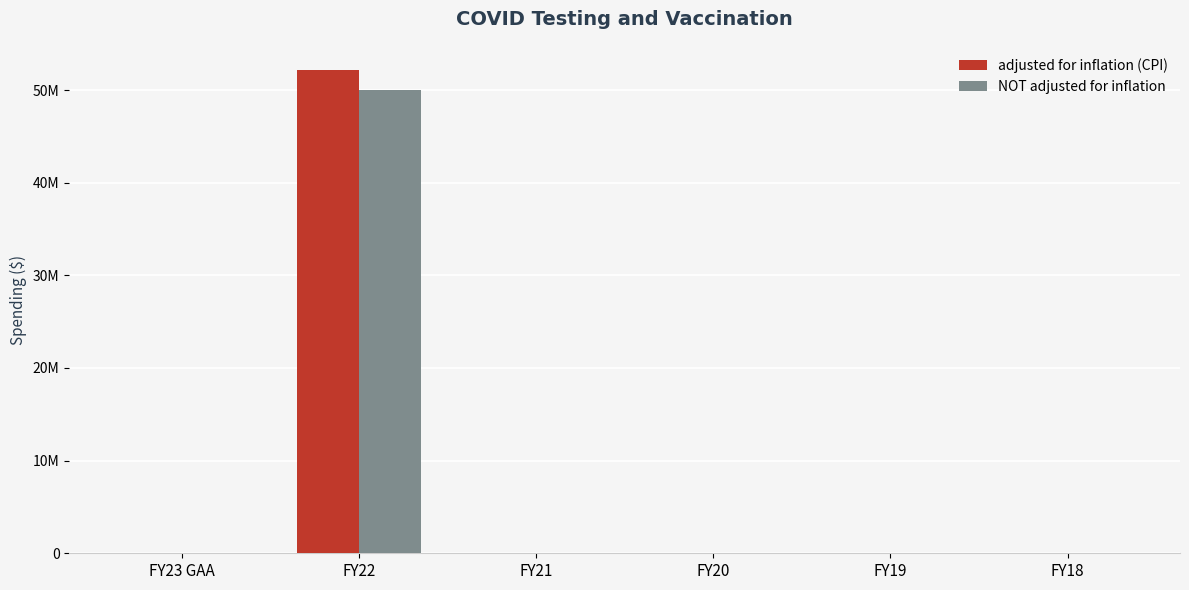

Reading left to right, transcribe all the data shown in this chart.

adjusted for inflation (CPI): FY23 GAA=0	FY22=52163108	FY21=0	FY20=0	FY19=0	FY18=0
NOT adjusted for inflation: FY23 GAA=0	FY22=50000000	FY21=0	FY20=0	FY19=0	FY18=0